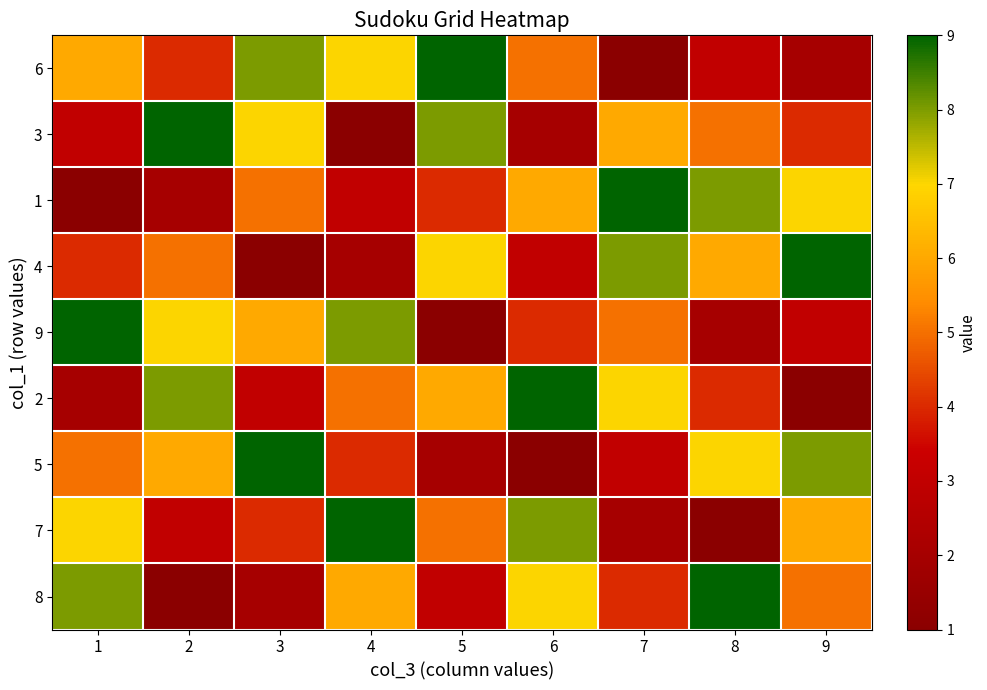

Reading left to right, what are all the values shown in this chart?

6: 1=6	2=4	3=8	4=7	5=9	6=5	7=1	8=3	9=2
3: 1=3	2=9	3=7	4=1	5=8	6=2	7=6	8=5	9=4
1: 1=1	2=2	3=5	4=3	5=4	6=6	7=9	8=8	9=7
4: 1=4	2=5	3=1	4=2	5=7	6=3	7=8	8=6	9=9
9: 1=9	2=7	3=6	4=8	5=1	6=4	7=5	8=2	9=3
2: 1=2	2=8	3=3	4=5	5=6	6=9	7=7	8=4	9=1
5: 1=5	2=6	3=9	4=4	5=2	6=1	7=3	8=7	9=8
7: 1=7	2=3	3=4	4=9	5=5	6=8	7=2	8=1	9=6
8: 1=8	2=1	3=2	4=6	5=3	6=7	7=4	8=9	9=5